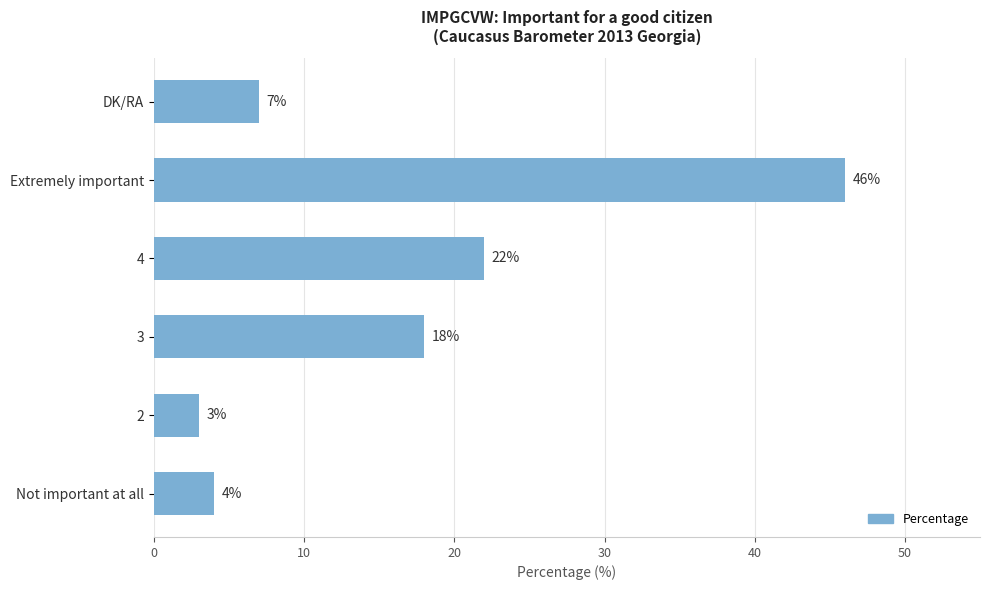

At which category does the chart reach its peak across all series?

Extremely important